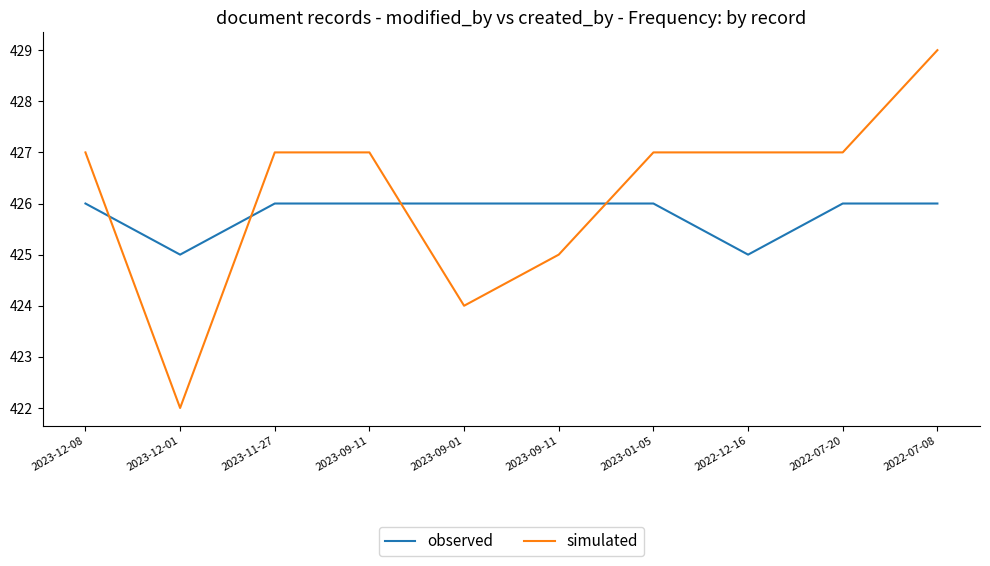

At which label does simulated reach its peak?

2022-07-08